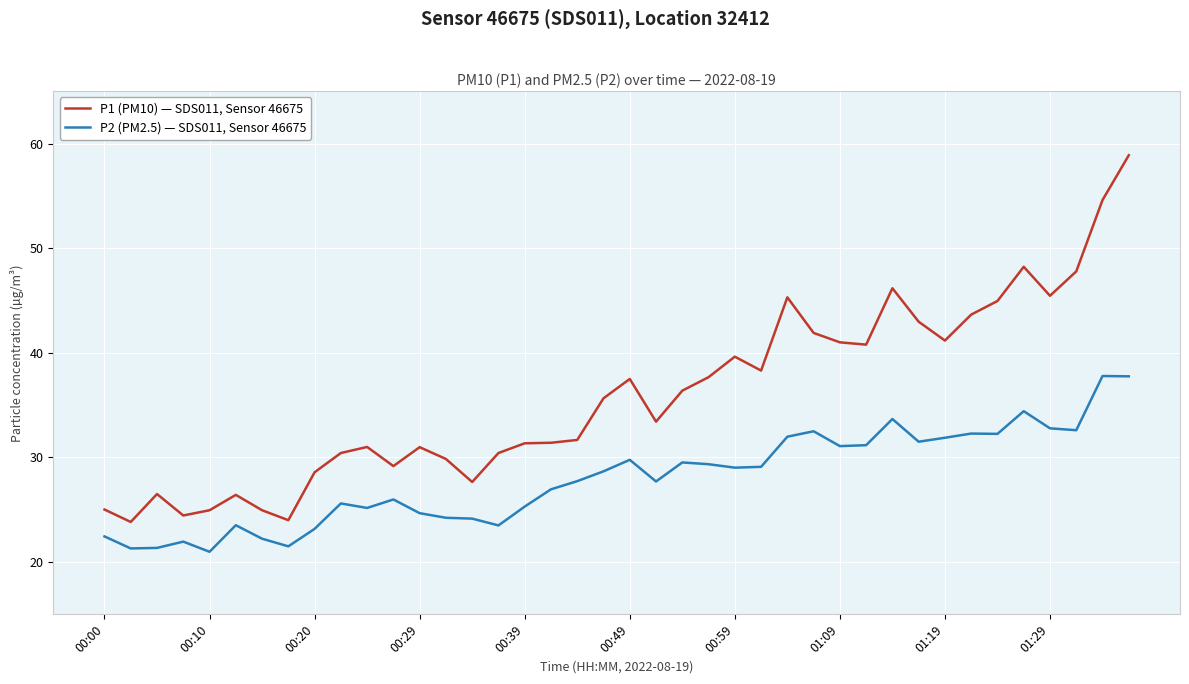

What is the greatest value displayed?

58.9